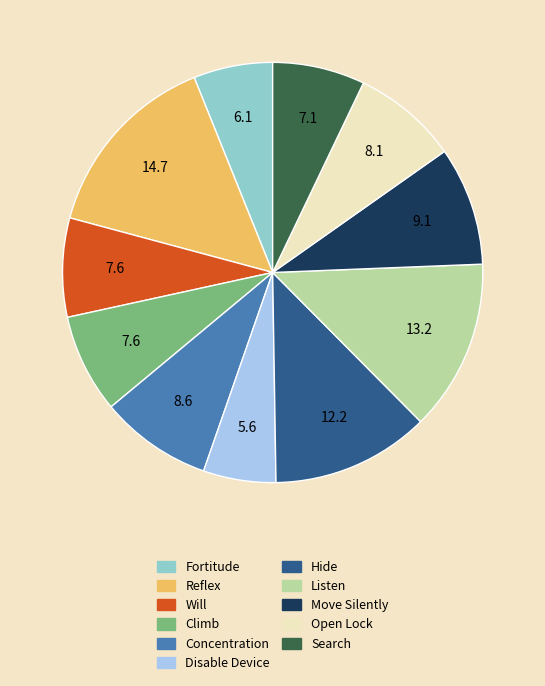

True or false: Climb accounts for 16% of the total.

False